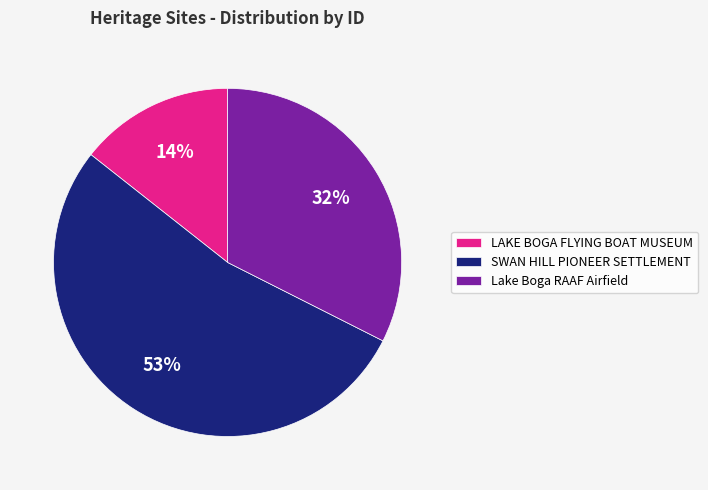

Which category has the biggest portion of the pie?

SWAN HILL PIONEER SETTLEMENT